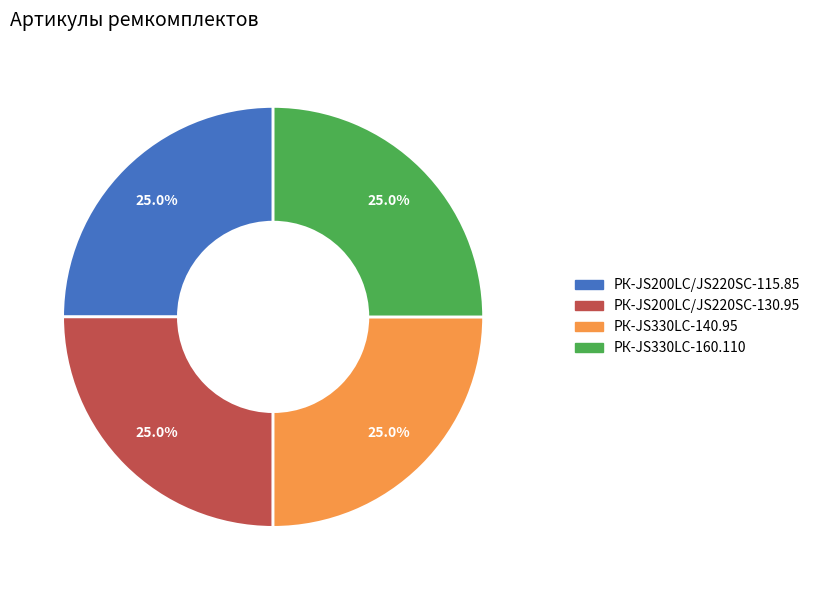

What percentage do РК-JS330LC-160.110 and РК-JS200LC/JS220SC-130.95 together represent?

50.0%